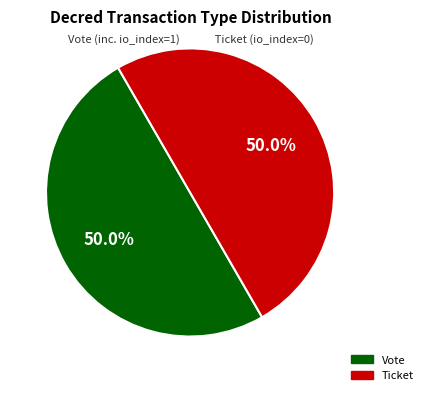

To the nearest percent, what is the average slice percentage?

50%